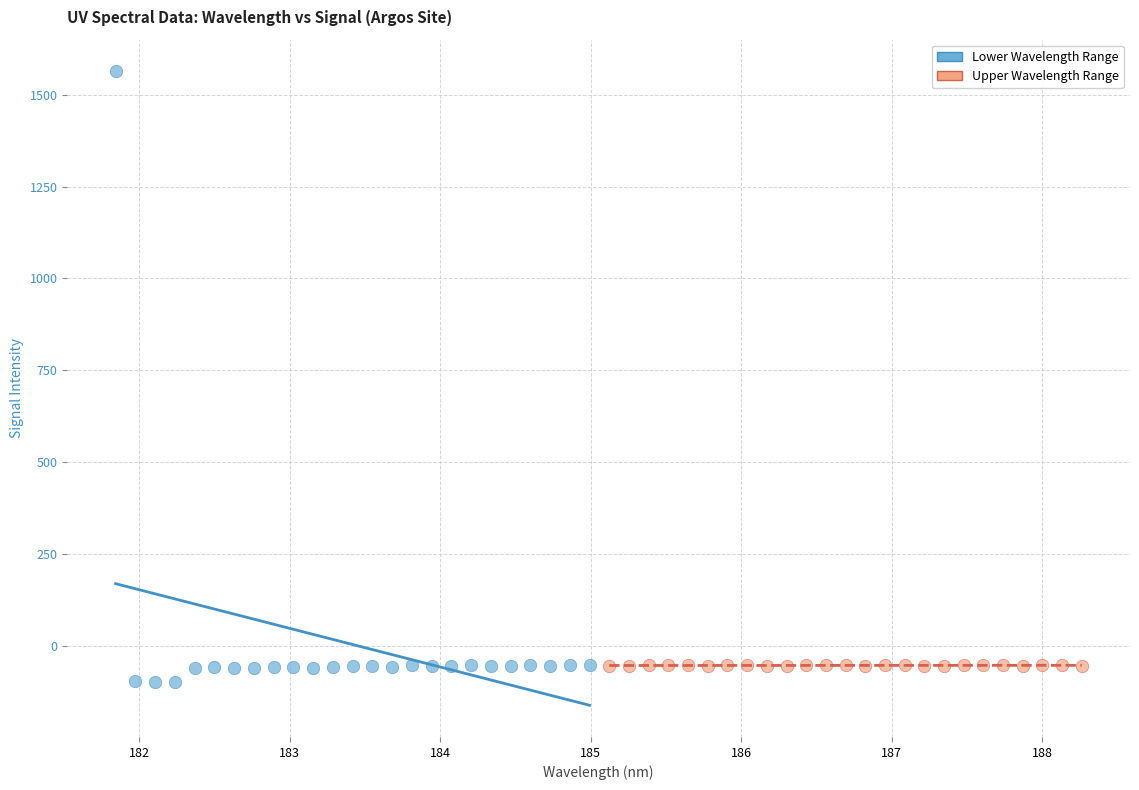

What are all the series names shown in the legend?

Lower Wavelength Range, Upper Wavelength Range